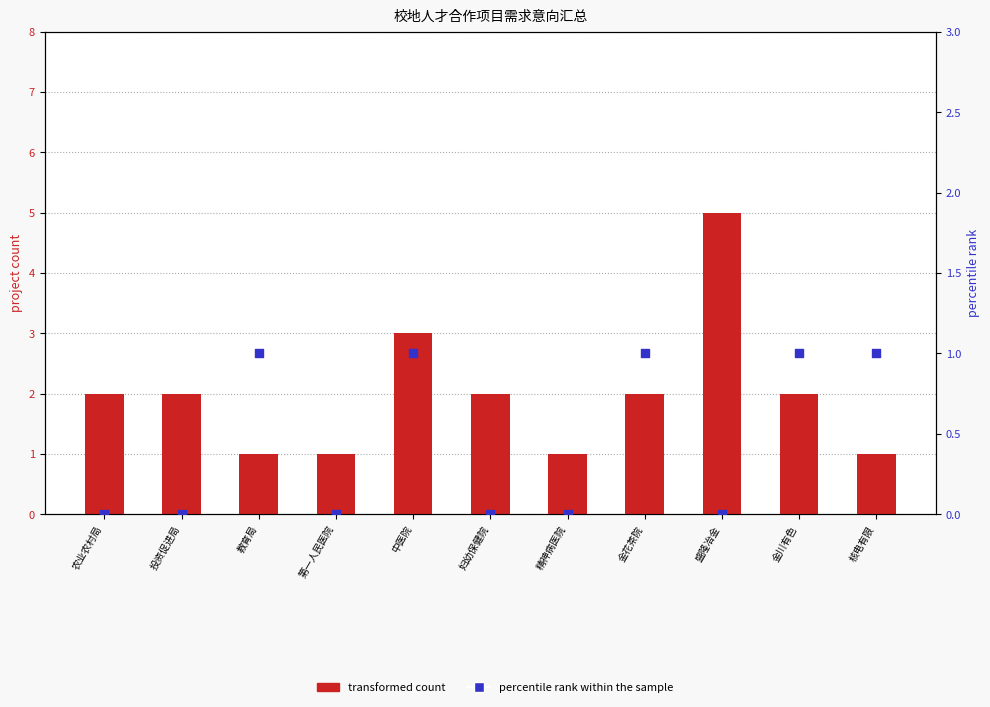

Is the value of percentile rank within the sample at 盛隆冶金 greater than the value of transformed count at 金花茶院?

No